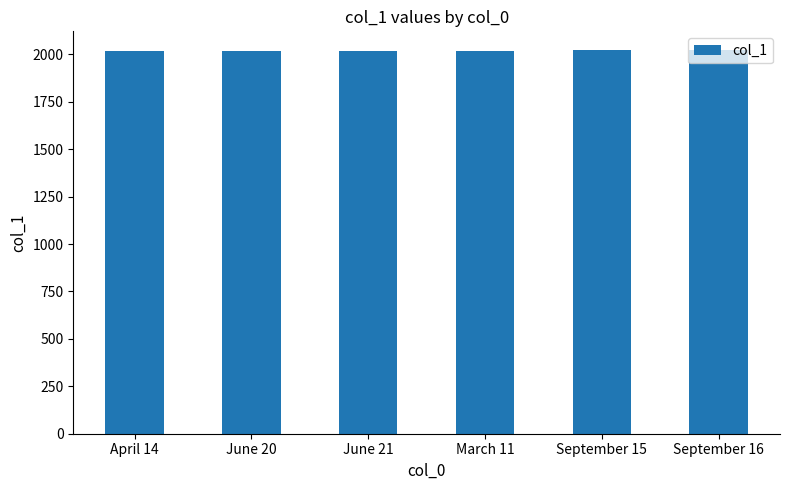

The value at September 15 is 2960. True or false?

False